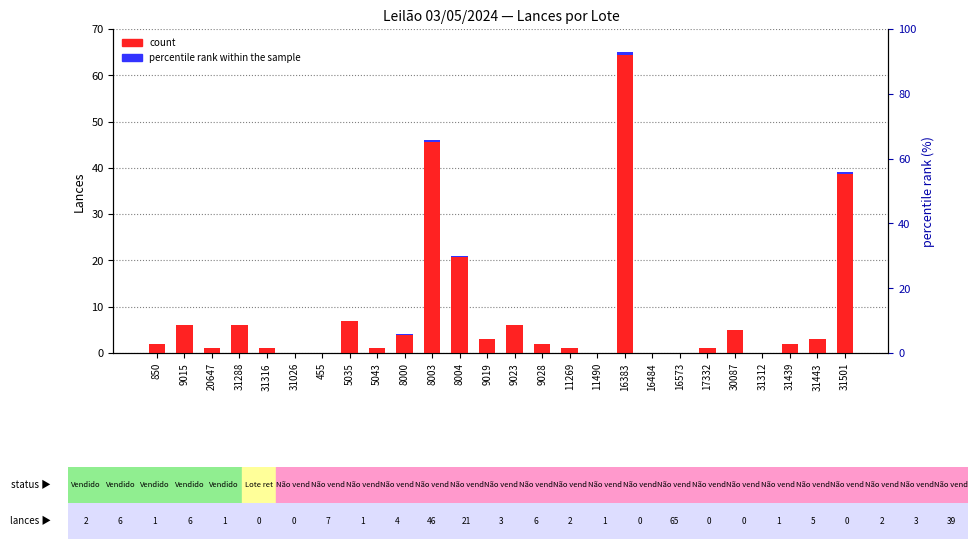

List the labels in order of value, smallest first.

31026, 455, 11490, 16484, 16573, 31312, 20647, 31316, 5043, 11269, 17332, 850, 9028, 31439, 9019, 31443, 8000, 30087, 9015, 31288, 9023, 5035, 8004, 31501, 8003, 16383